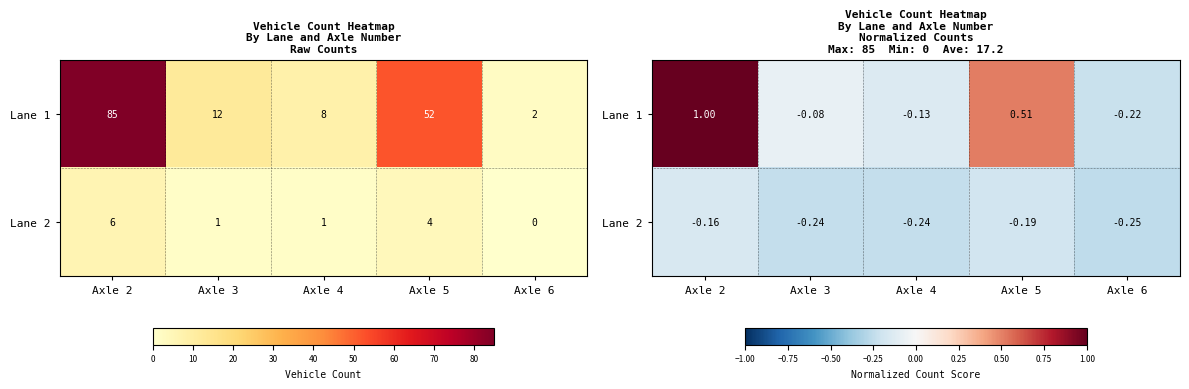

Which label corresponds to the smallest value in the chart?

Axle 6